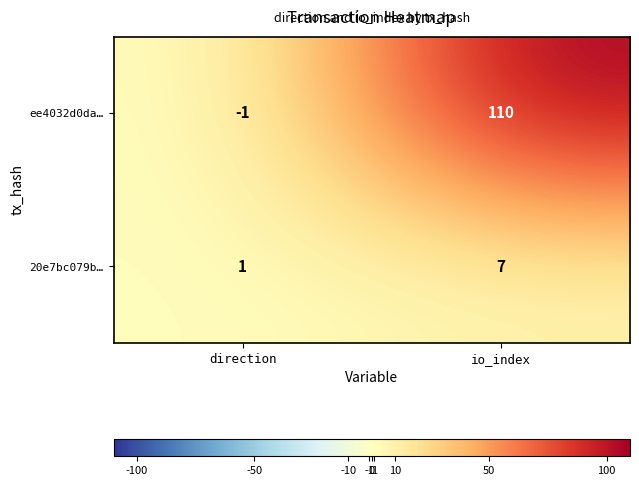

Reading left to right, list all the values displayed in this chart.

ee4032d0da…: -1	110
20e7bc079b…: 1	7